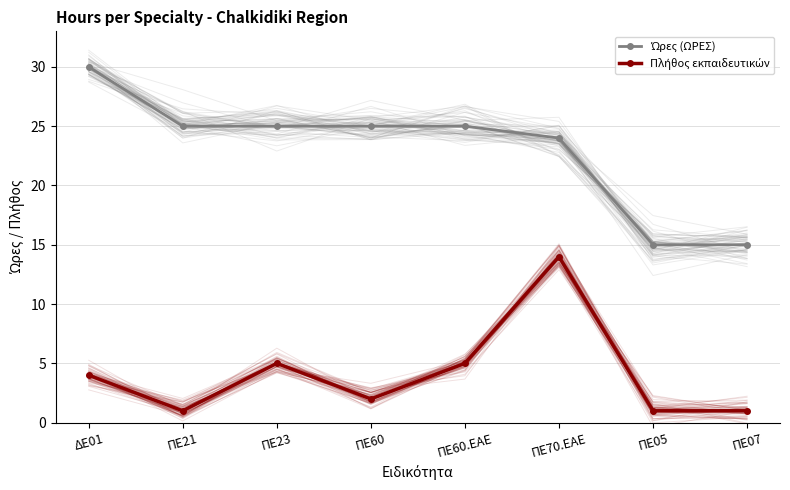

At which label does Πλήθος εκπαιδευτικών first exceed 4?

ΠΕ23